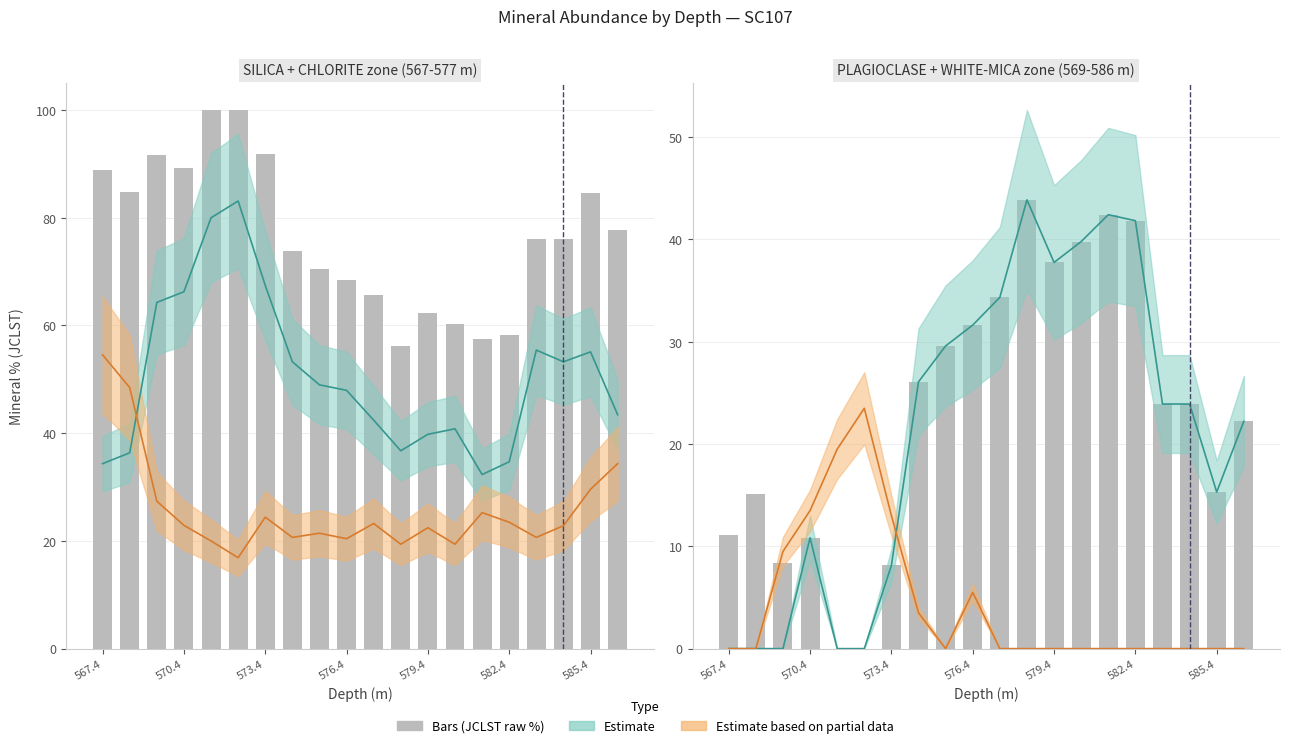

Which category has the lowest value in the SILICA+CHLORITE (bars) series?

11